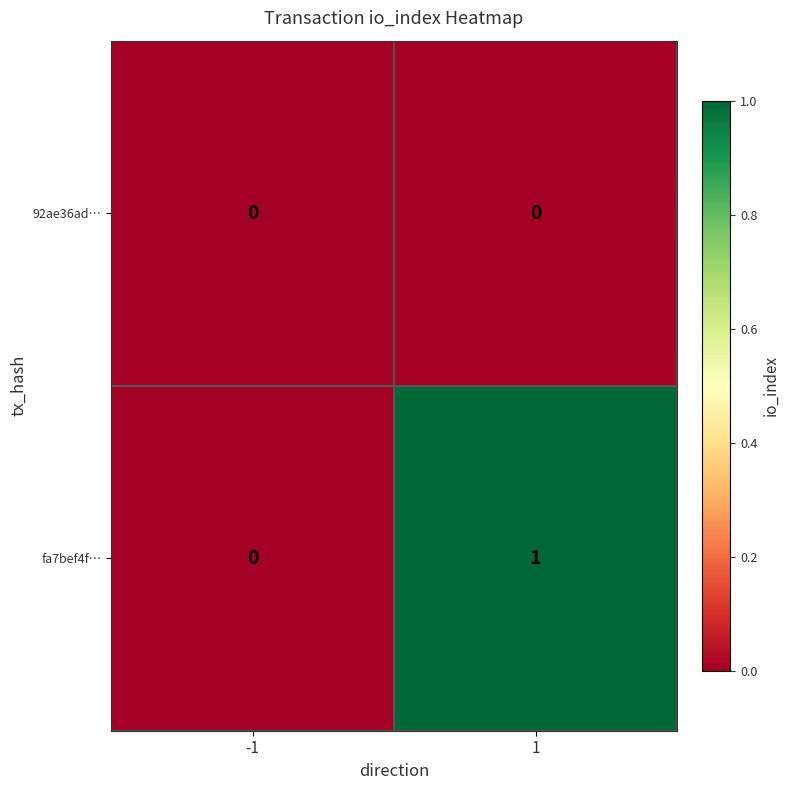

What is the maximum value shown in the chart?

1